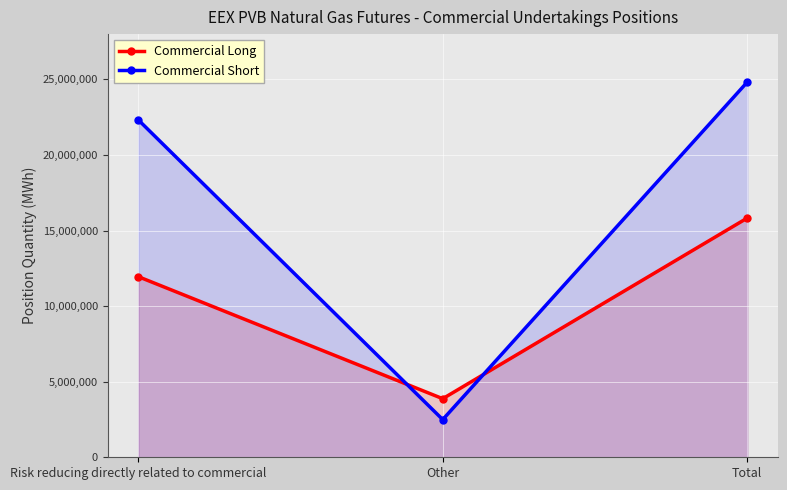

What is the maximum value shown in the chart?

24826370